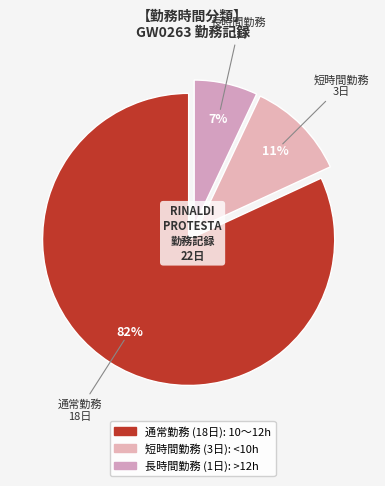

How many segments does this pie chart have?

3